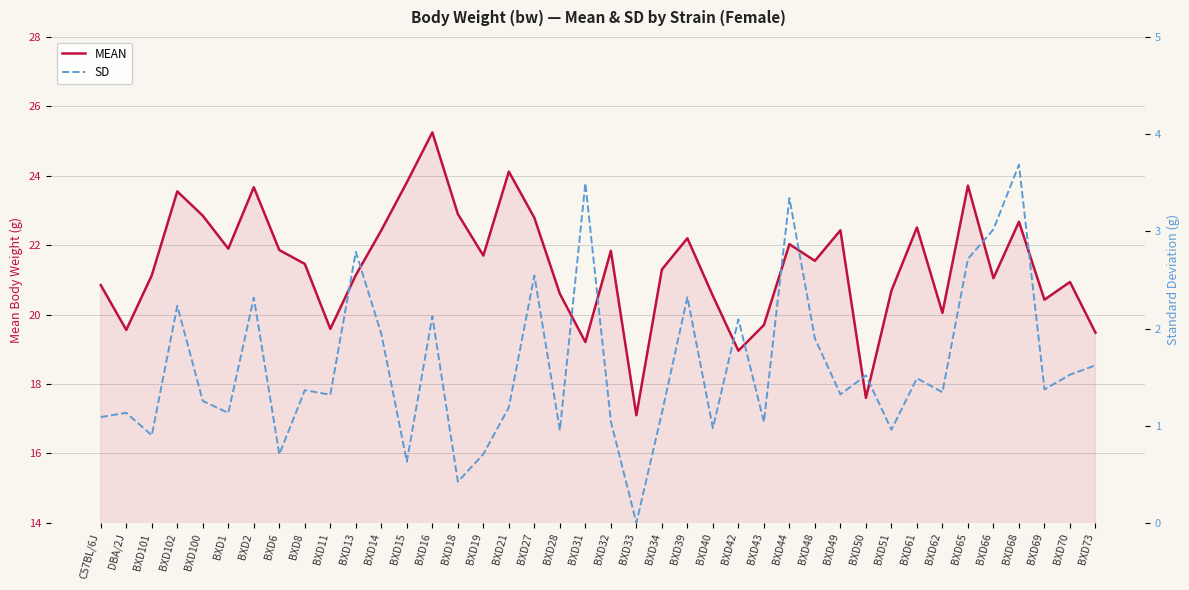

What is the difference between the mean values at BXD69 and BXD61?

2.1